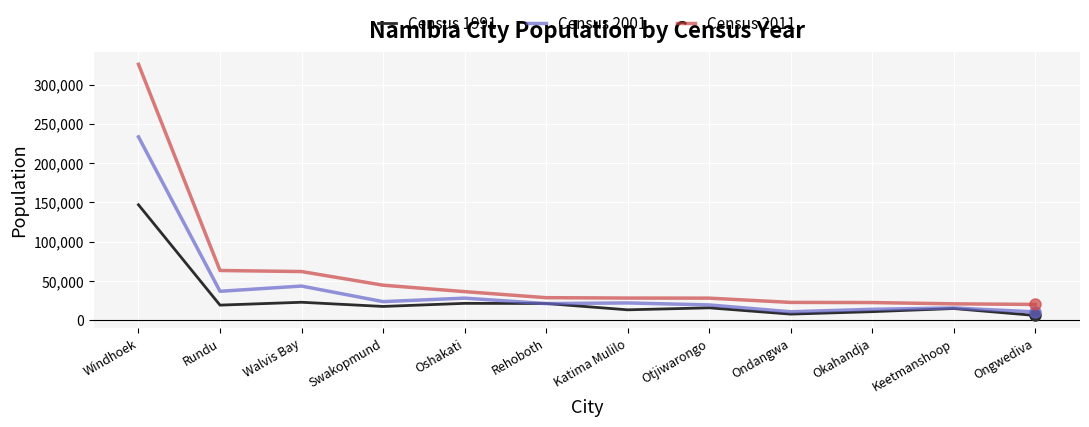

Which series has the largest range (max minus min)?

Census 2011